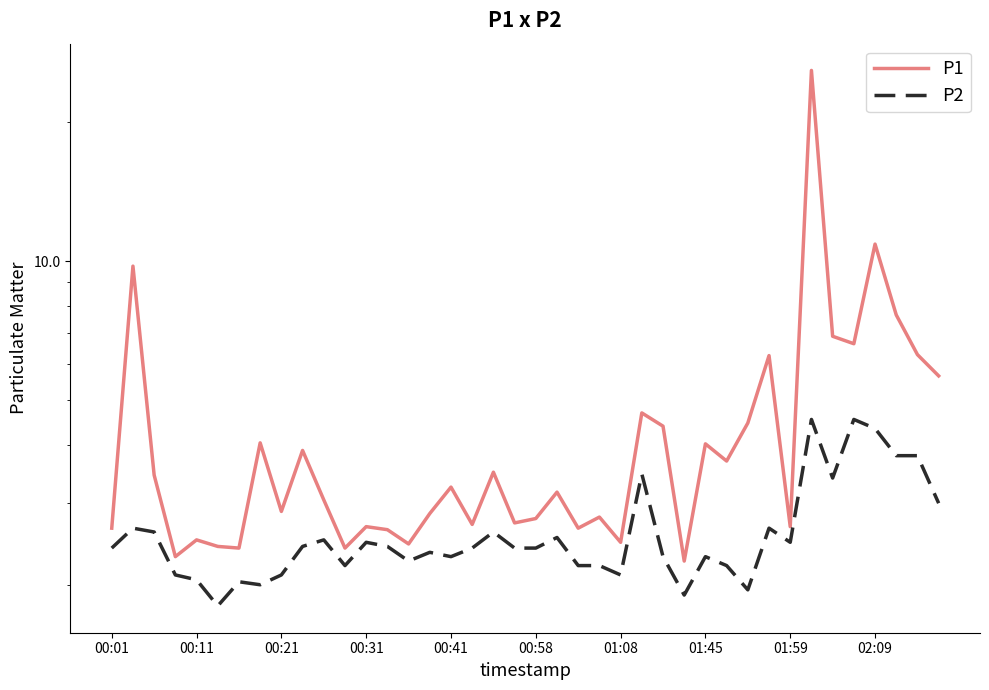

Which series has the largest total across all categories?

P1